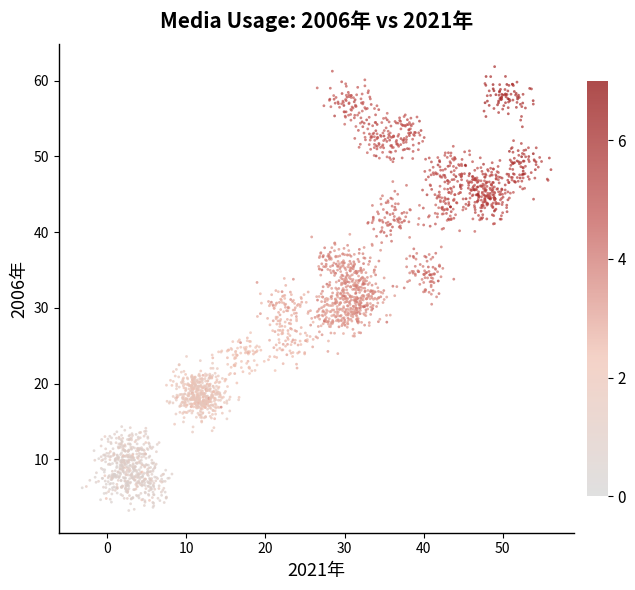

What is the range of X values (max minus min)?

59.3